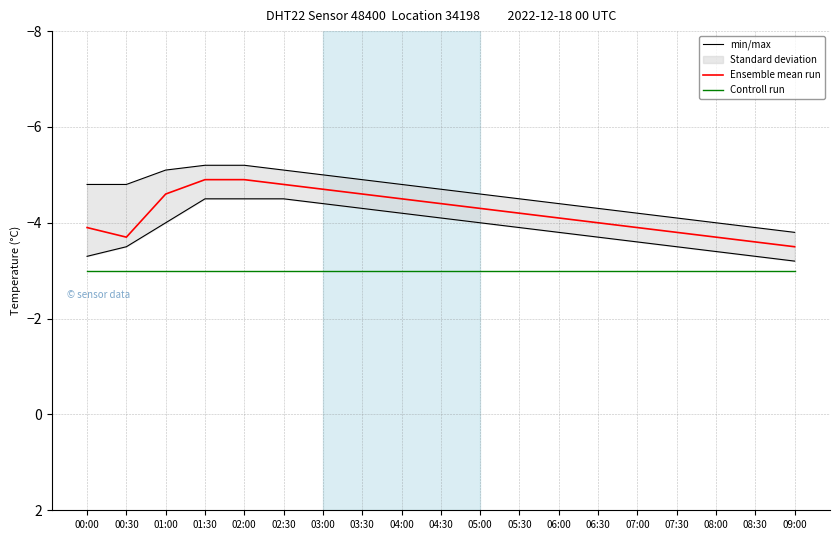

True or false: Ensemble mean run and Controll run cross at least once.

False